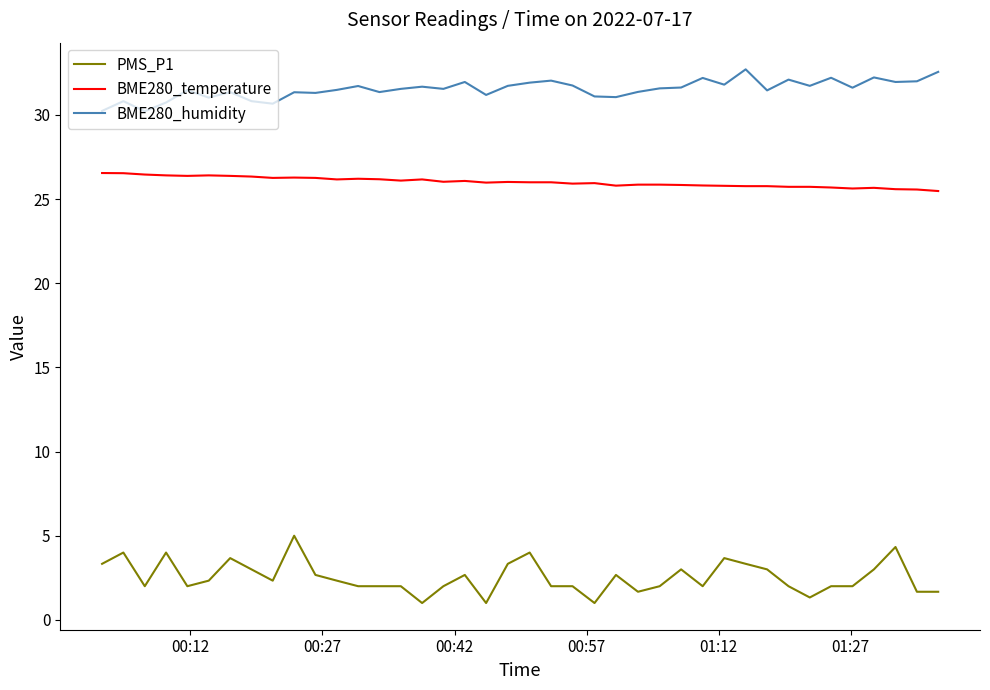

List the series in order of their overall mean, lowest first.

PMS_P1, BME280_temperature, BME280_humidity